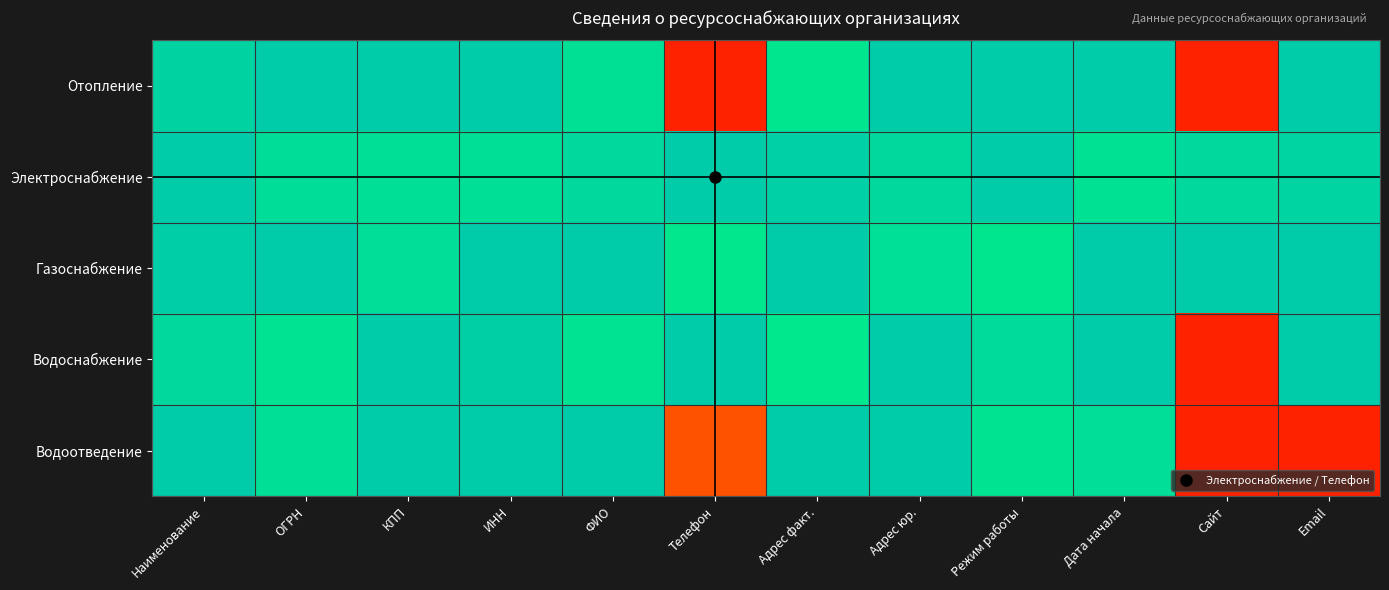

Reading left to right, list all the values displayed in this chart.

Отопление: Наименование=1.0	ОГРН=1.0	КПП=1.0	ИНН=1.0	ФИО=0.9	Телефон=0.0	Адрес факт.=0.9	Адрес юр.=1.0	Режим работы=1.0	Дата начала=1.0	Сайт=0.0	Email=1.0
Электроснабжение: Наименование=1.0	ОГРН=0.9	КПП=0.9	ИНН=0.9	ФИО=0.9	Телефон=1.0	Адрес факт.=1.0	Адрес юр.=0.9	Режим работы=1.0	Дата начала=0.9	Сайт=0.9	Email=1.0
Газоснабжение: Наименование=1.0	ОГРН=1.0	КПП=0.9	ИНН=1.0	ФИО=1.0	Телефон=0.9	Адрес факт.=1.0	Адрес юр.=0.9	Режим работы=0.9	Дата начала=1.0	Сайт=1.0	Email=1.0
Водоснабжение: Наименование=0.9	ОГРН=0.9	КПП=1.0	ИНН=1.0	ФИО=0.9	Телефон=1.0	Адрес факт.=0.9	Адрес юр.=1.0	Режим работы=0.9	Дата начала=1.0	Сайт=0.0	Email=1.0
Водоотведение: Наименование=1.0	ОГРН=0.9	КПП=1.0	ИНН=1.0	ФИО=1.0	Телефон=0.1	Адрес факт.=1.0	Адрес юр.=1.0	Режим работы=0.9	Дата начала=0.9	Сайт=0.0	Email=0.0